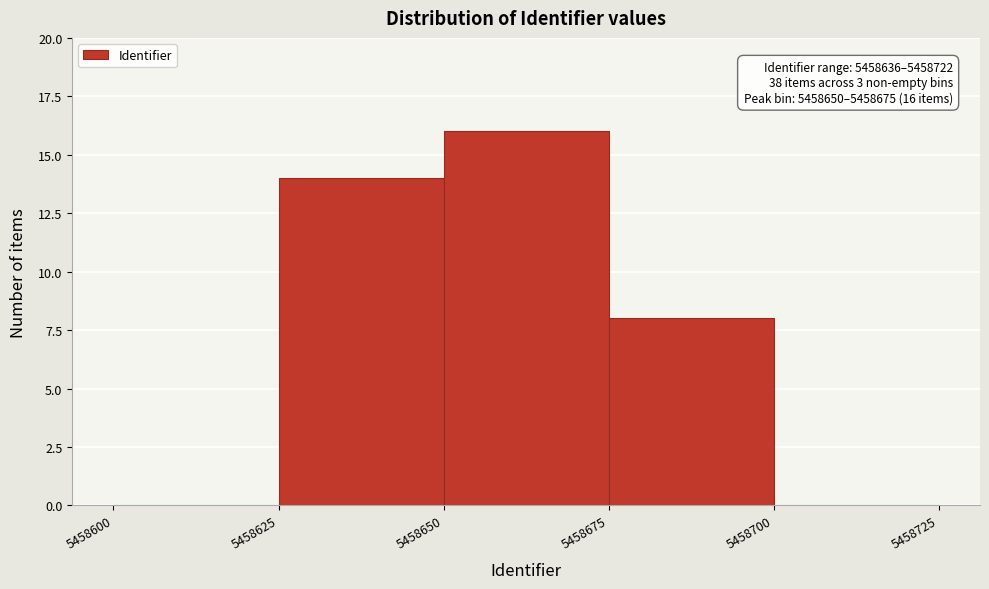

Which range on the x-axis has the tallest bar?

5458650 to 5458675